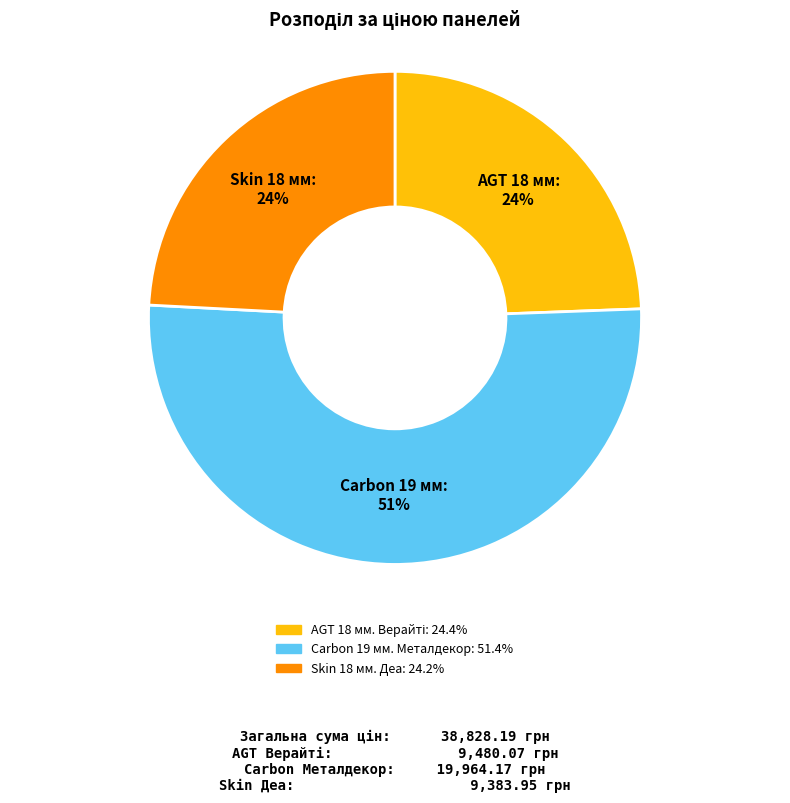

Which slice is the largest?

Carbon 19 мм. Металдекор